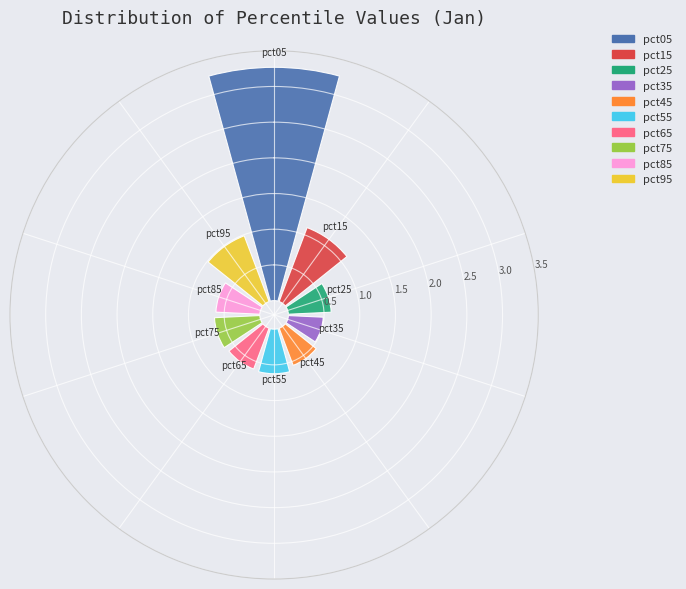

How much of the chart is everything except pct55?

93.4%